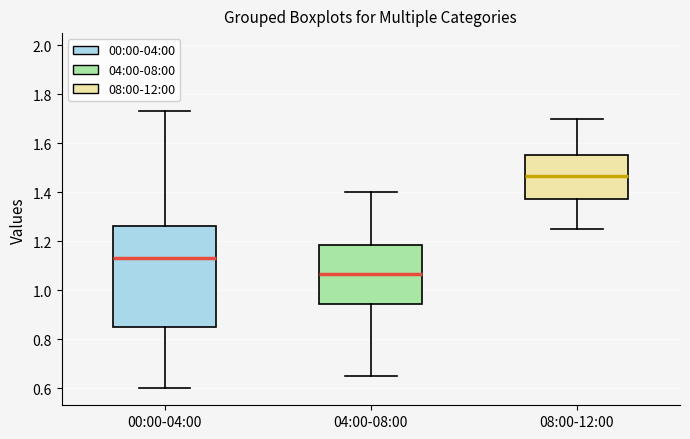

Which box's median line is the lowest?

04:00-08:00